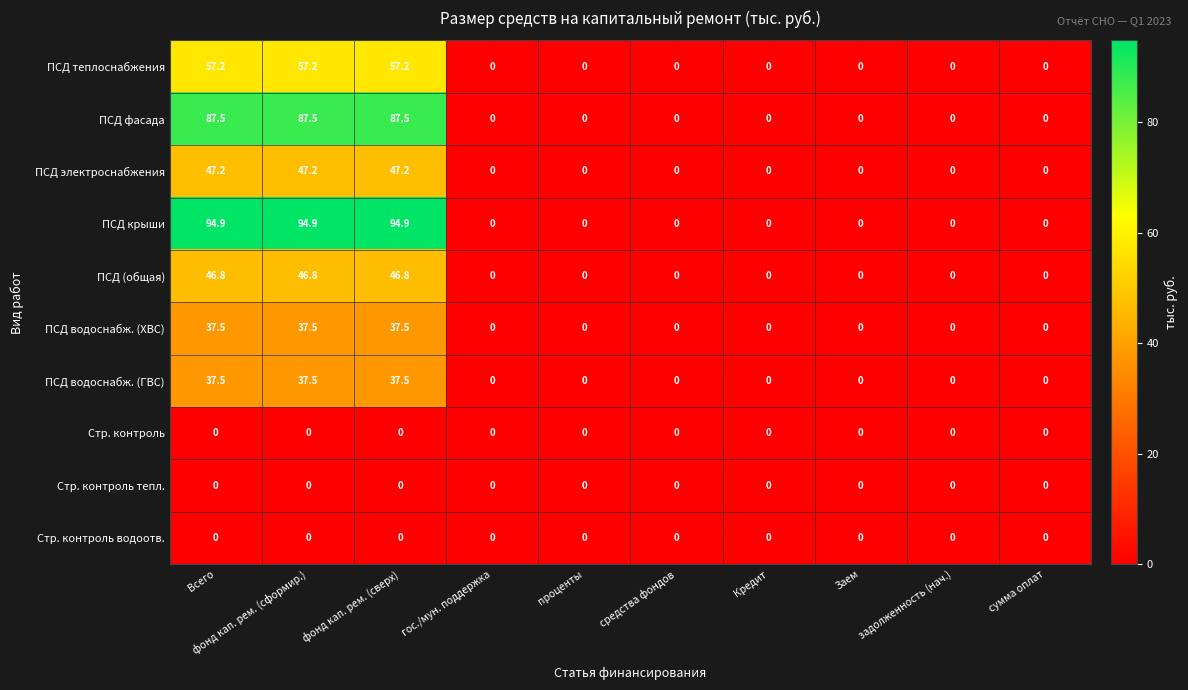

What is the maximum value shown in the chart?

94.9